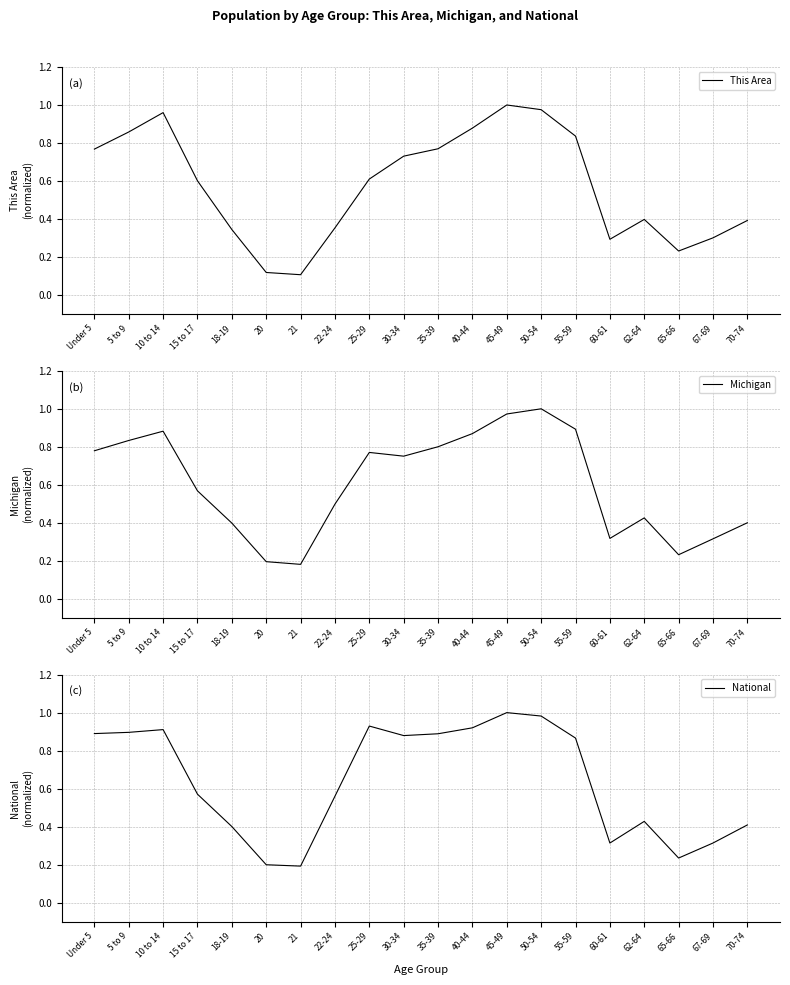

Reading left to right, transcribe all the data shown in this chart.

This Area: 0.8	0.9	1.0	0.6	0.3	0.1	0.1	0.4	0.6	0.7	0.8	0.9	1.0	1.0	0.8	0.3	0.4	0.2	0.3	0.4
Michigan: 0.8	0.8	0.9	0.6	0.4	0.2	0.2	0.5	0.8	0.8	0.8	0.9	1.0	1.0	0.9	0.3	0.4	0.2	0.3	0.4
National: 0.9	0.9	0.9	0.6	0.4	0.2	0.2	0.6	0.9	0.9	0.9	0.9	1.0	1.0	0.9	0.3	0.4	0.2	0.3	0.4